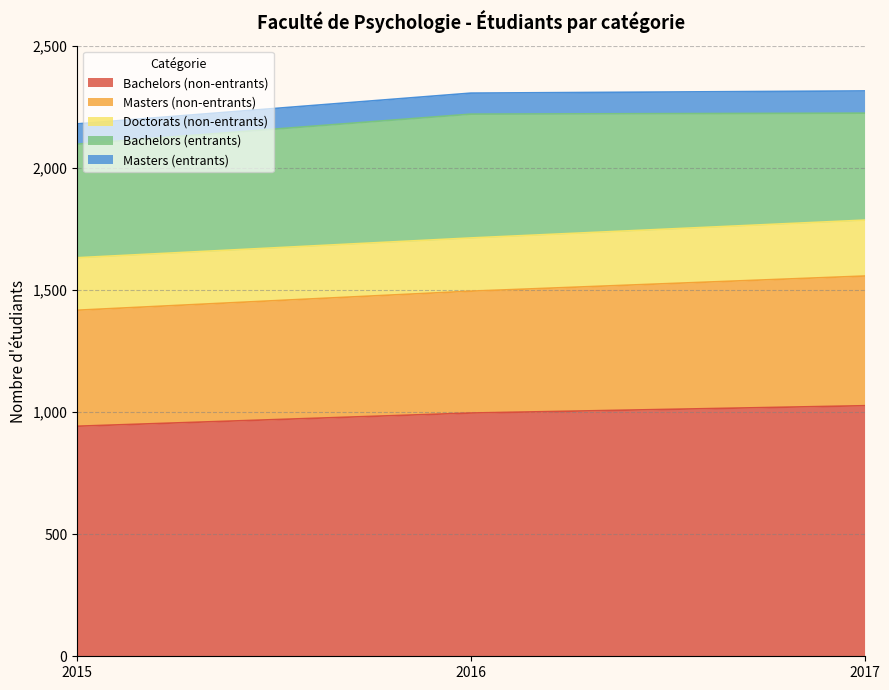

What is the minimum value for Masters (non-entrants)?

475